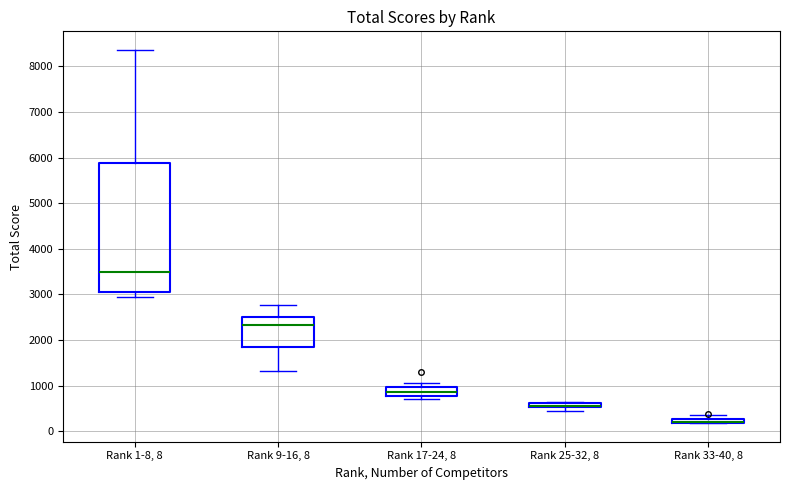

Where is the lower edge of the box for Rank 9-16, 8 on the y-axis? The values are not printed on the chart, so give them approximately, as read against the axis.

1800